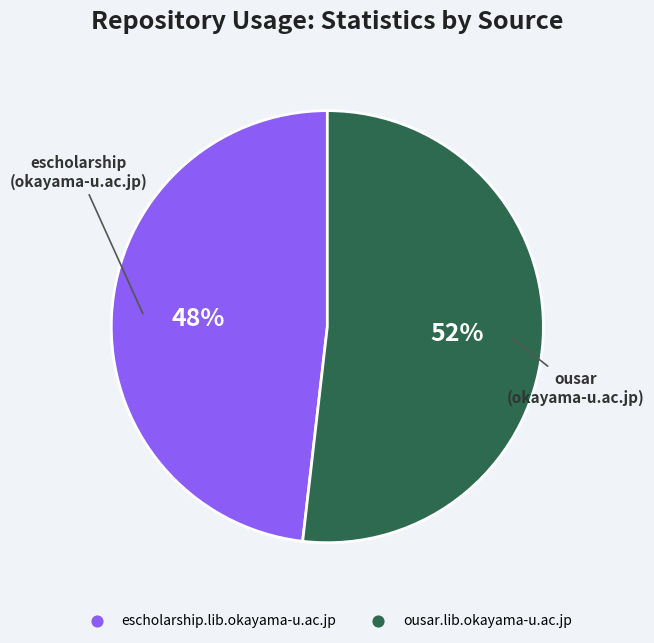

Combined, do ousar.lib.okayama-u.ac.jp and escholarship.lib.okayama-u.ac.jp account for over 50%?

Yes